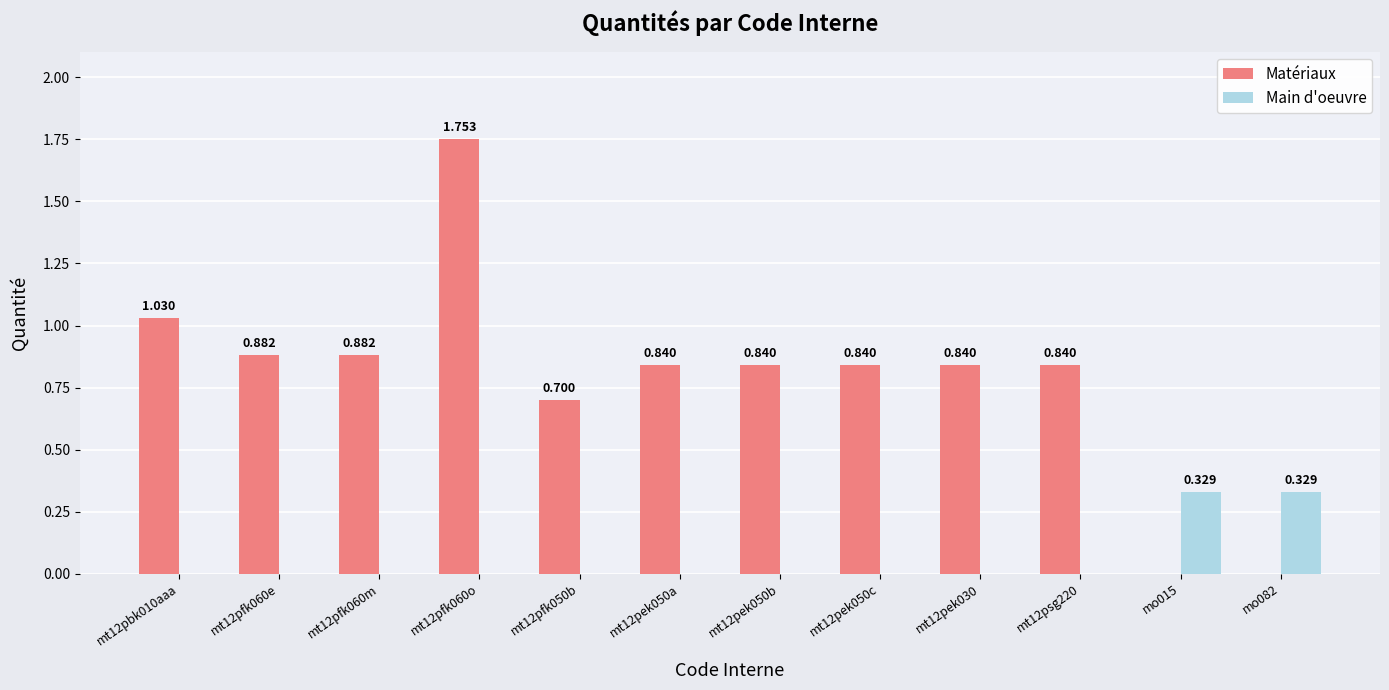

Is the value of Main d'oeuvre at mt12pek050c greater than the value of Matériaux at mt12pek050b?

No